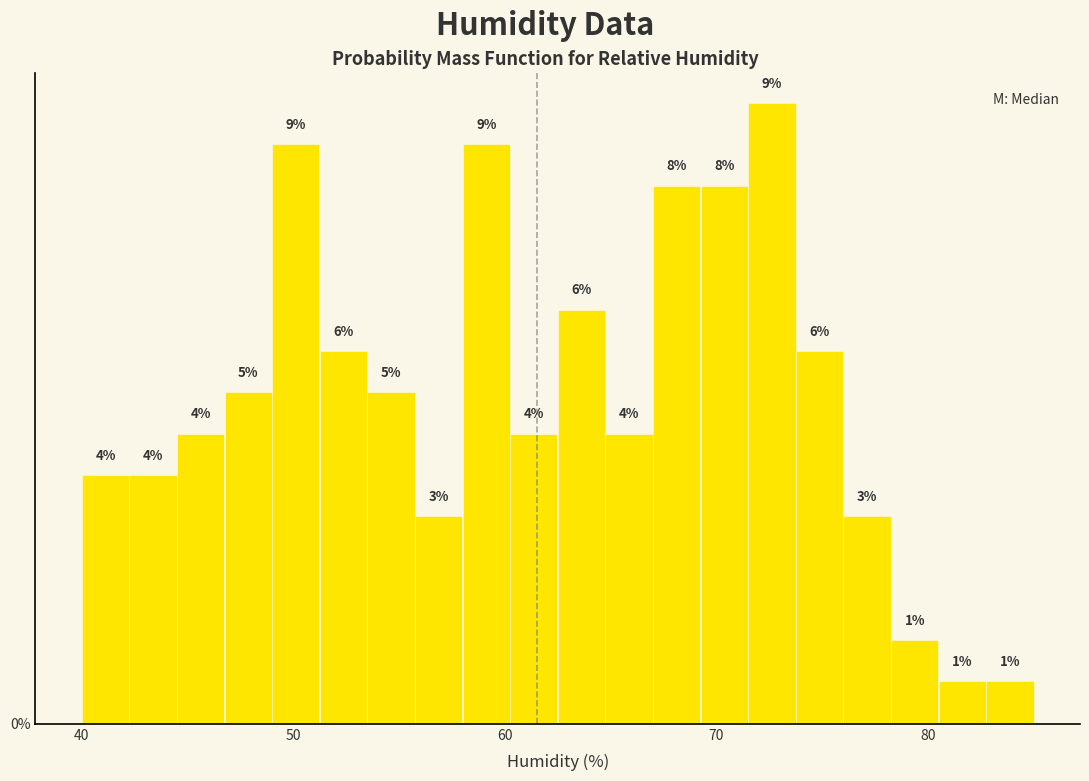

Read against the x-axis, roughly where is the centre of the tallest bar?

73